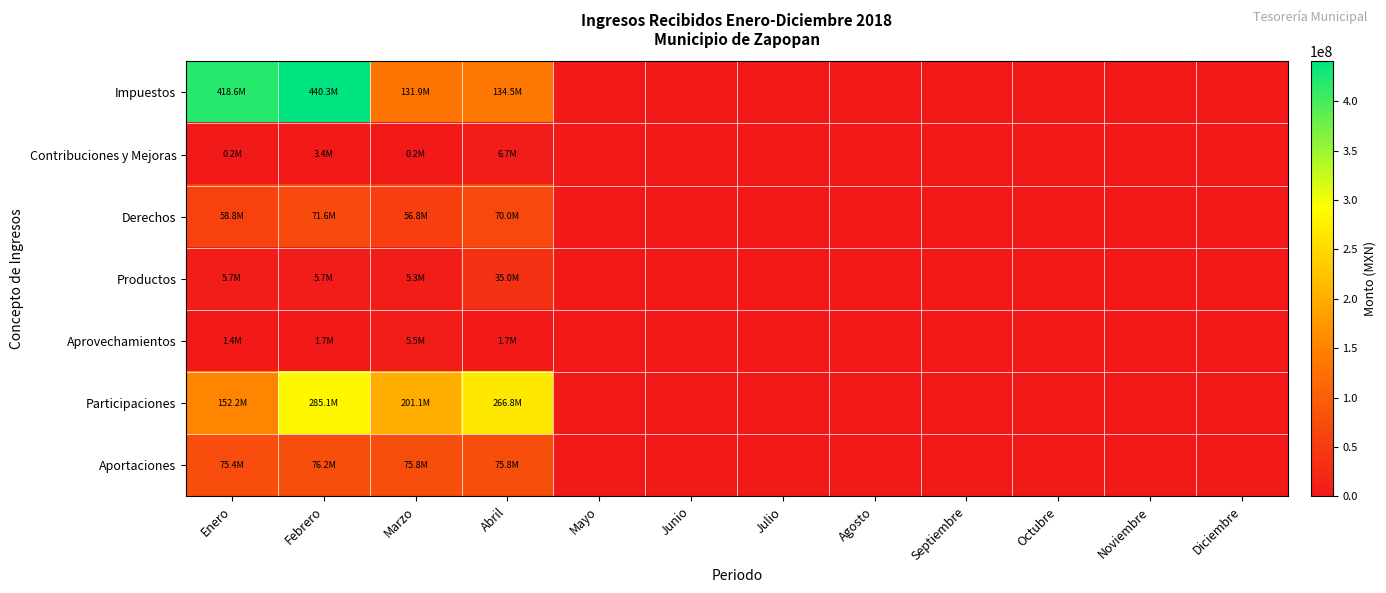

Which category has the highest value across all series?

Febrero